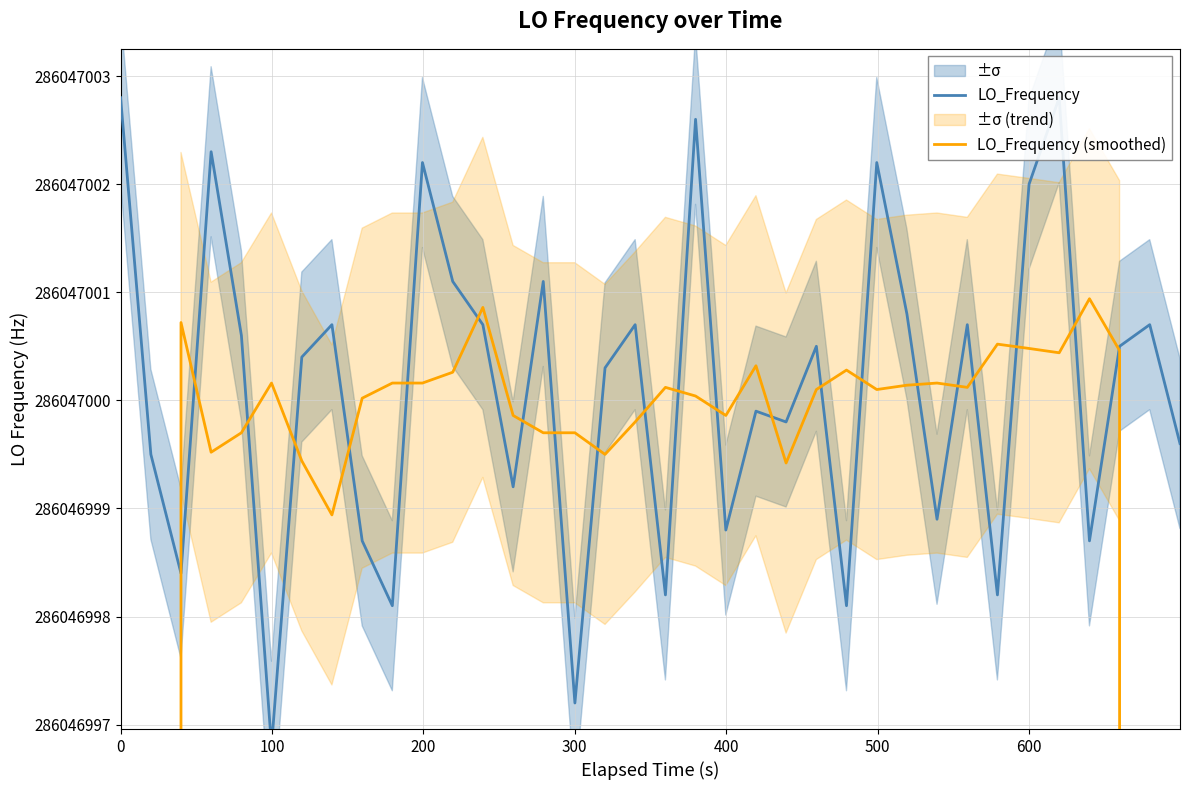

True or false: LO_Frequency (smoothed) has a value of 434180276.4 at 13.

False